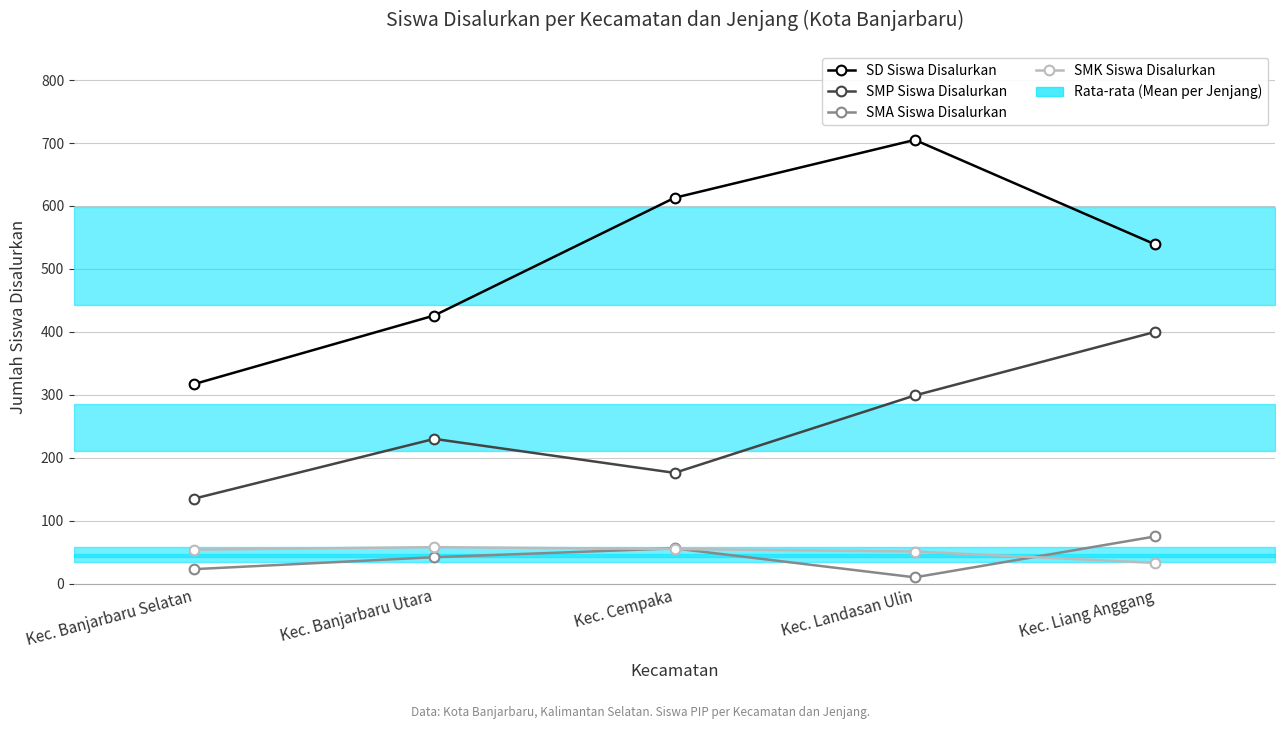

True or false: SMK Siswa Disalurkan and SMP Siswa Disalurkan cross at least once.

False